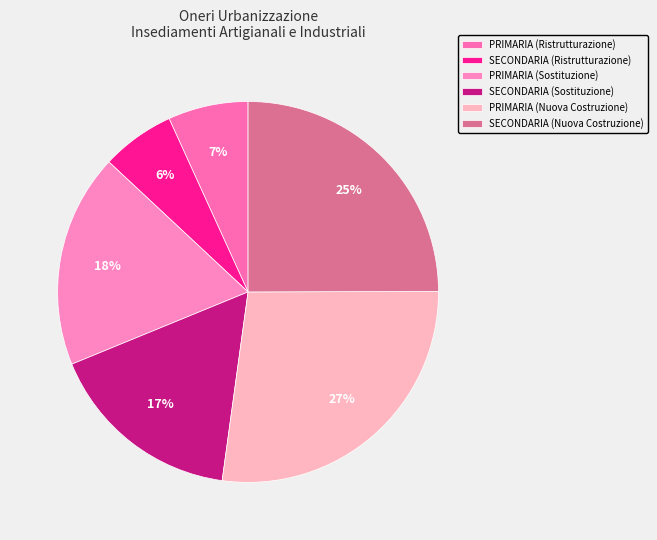

What is the largest slice in the pie chart?

PRIMARIA (Nuova Costruzione)